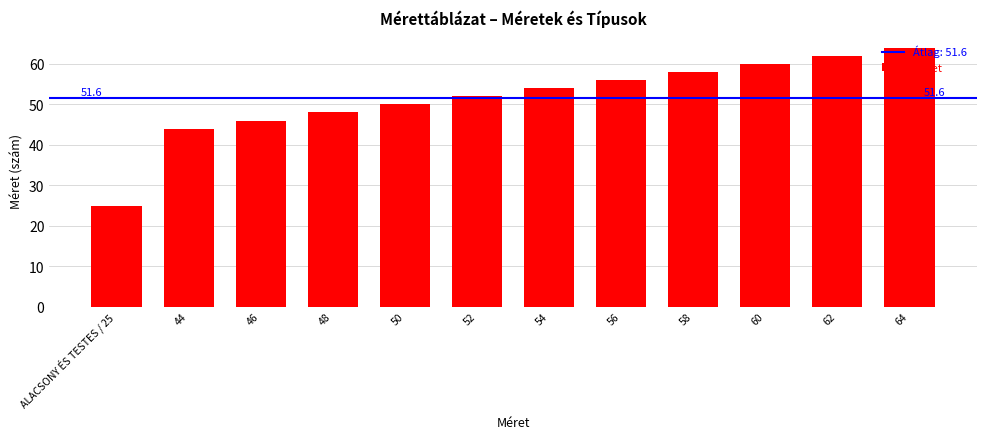

Rank the categories by value from lowest to highest.

ALACSONY ÉS TESTES / 25, 44, 46, 48, 50, 52, 54, 56, 58, 60, 62, 64